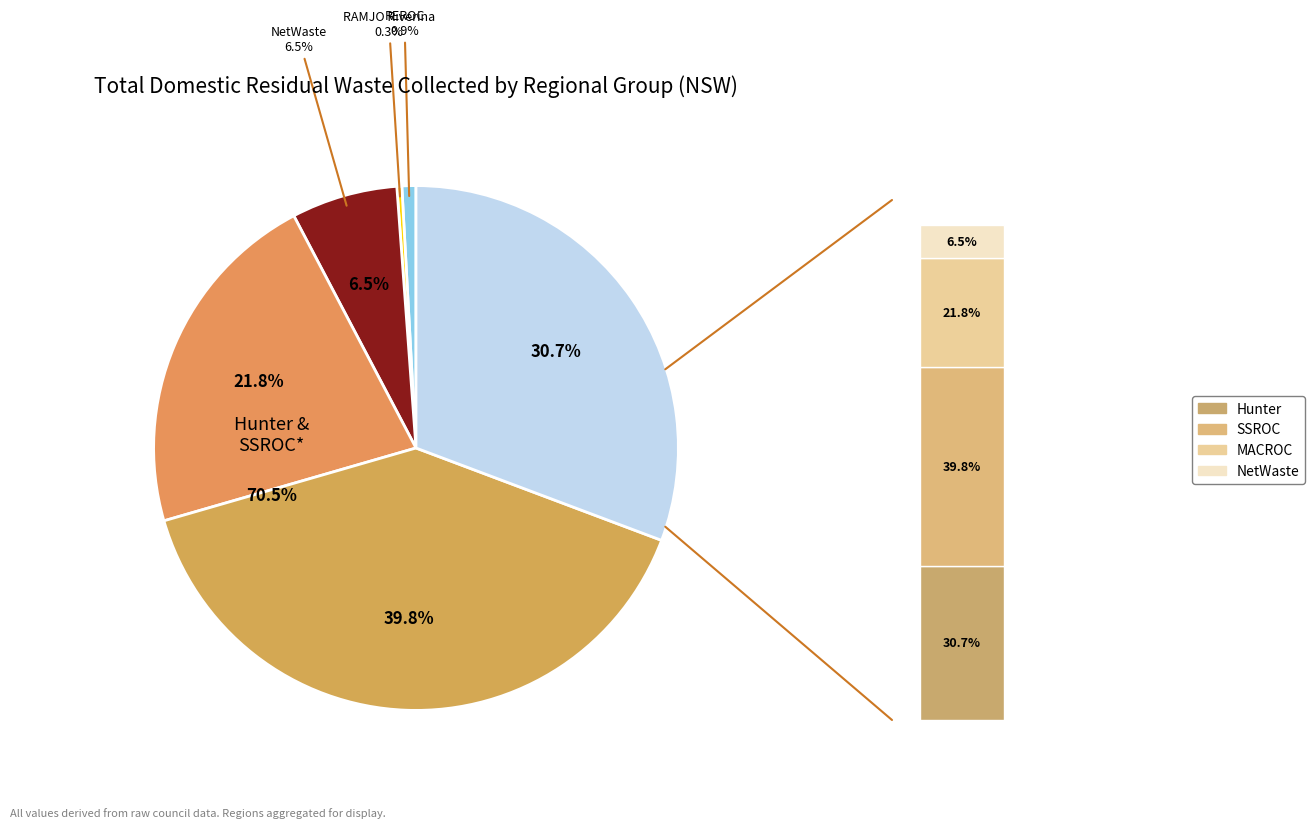

Combined, do RAMJO Riverina and SSROC account for over 50%?

No